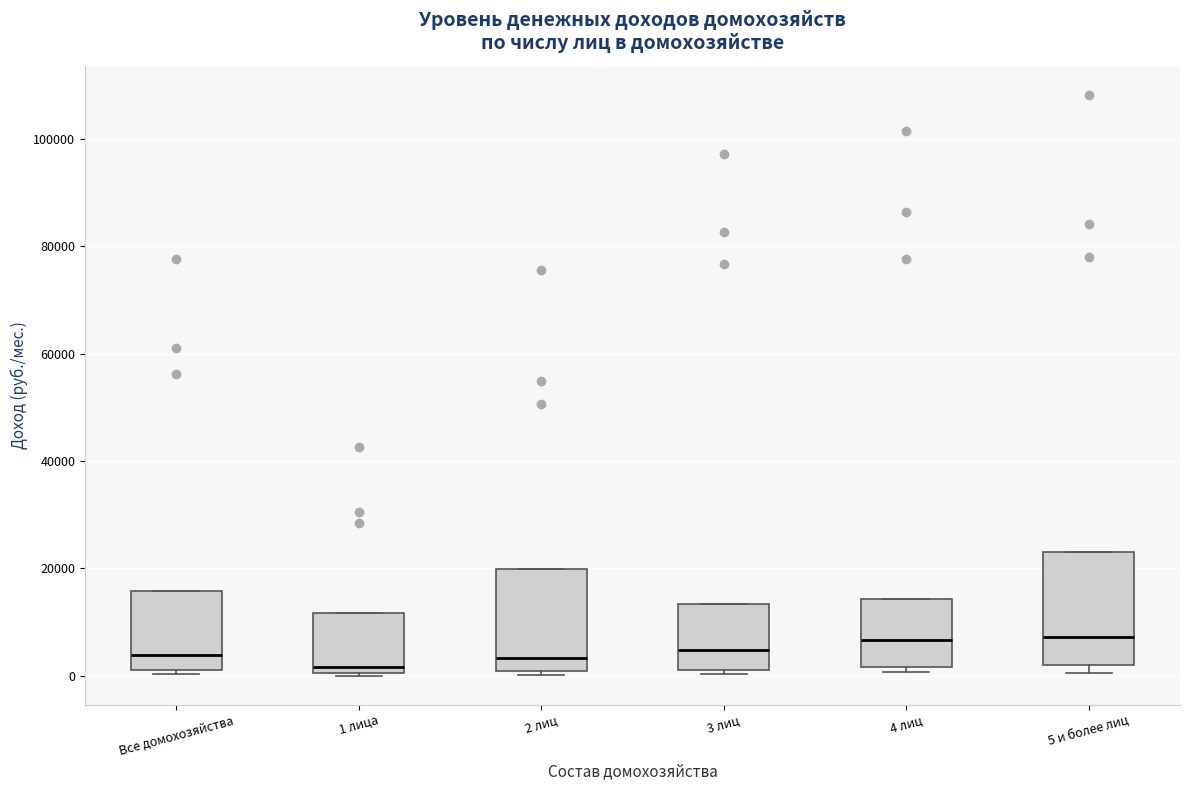

Comparing the boxes themselves (not the whiskers), which one is the tallest?

5 и более лиц